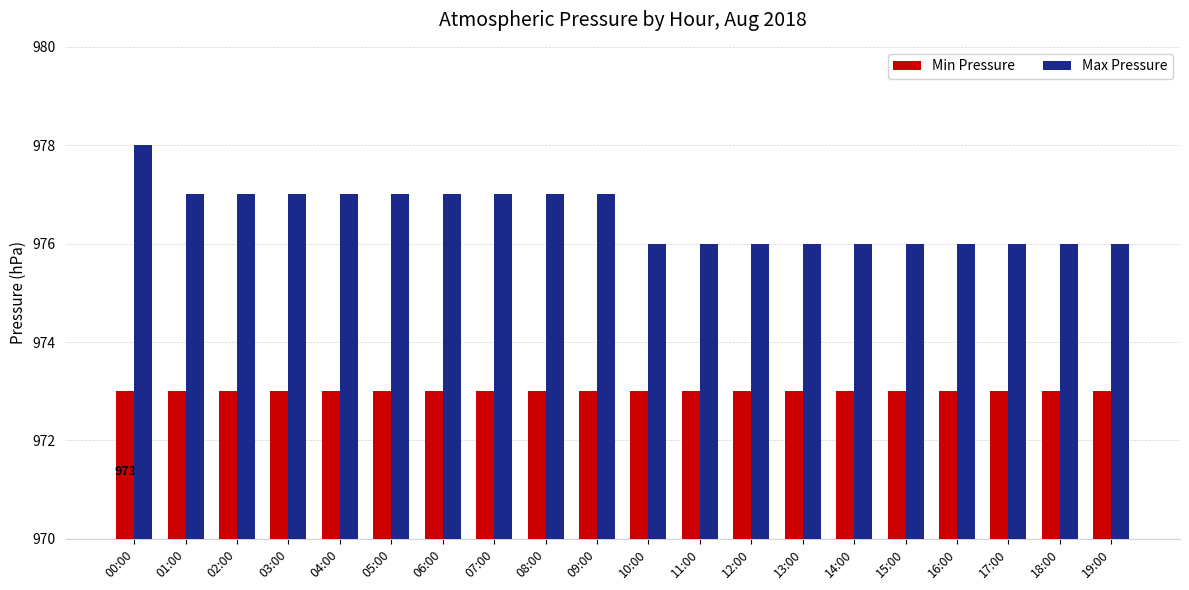

At how many categories does at least one series exceed 974?

20